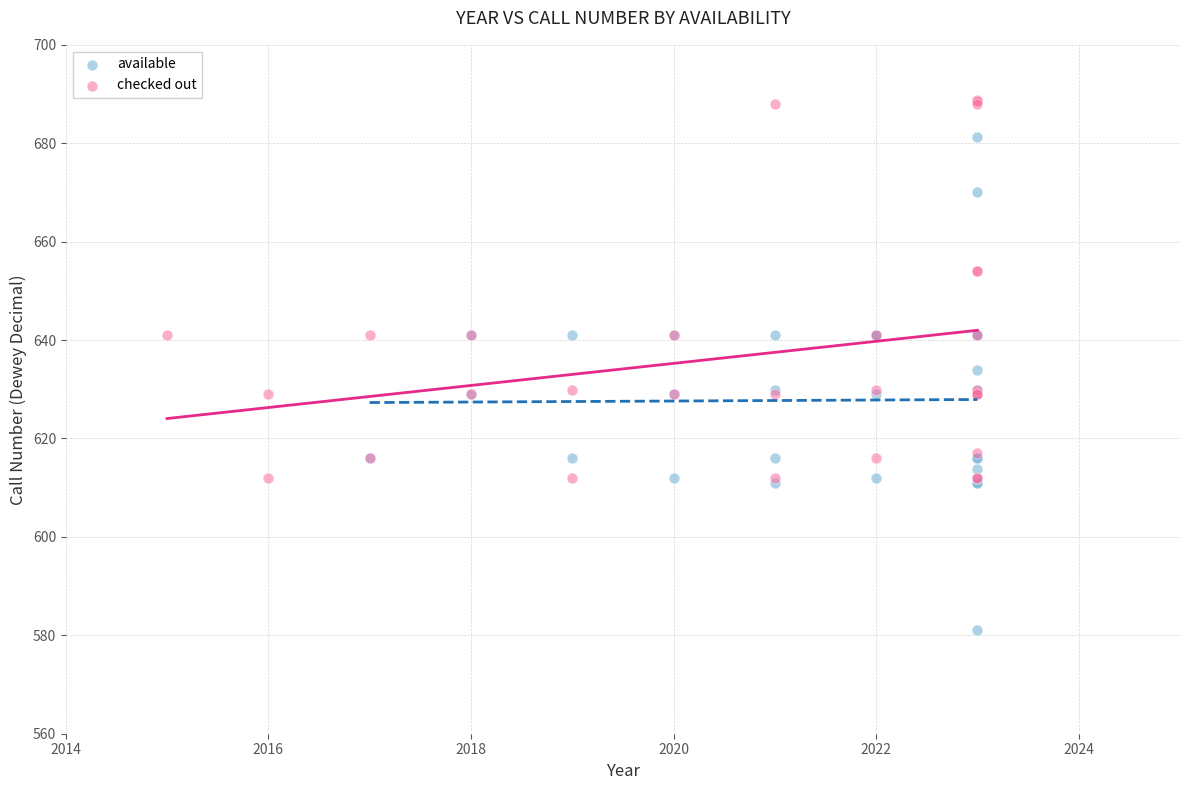

Which series reaches the maximum Y coordinate?

checked out